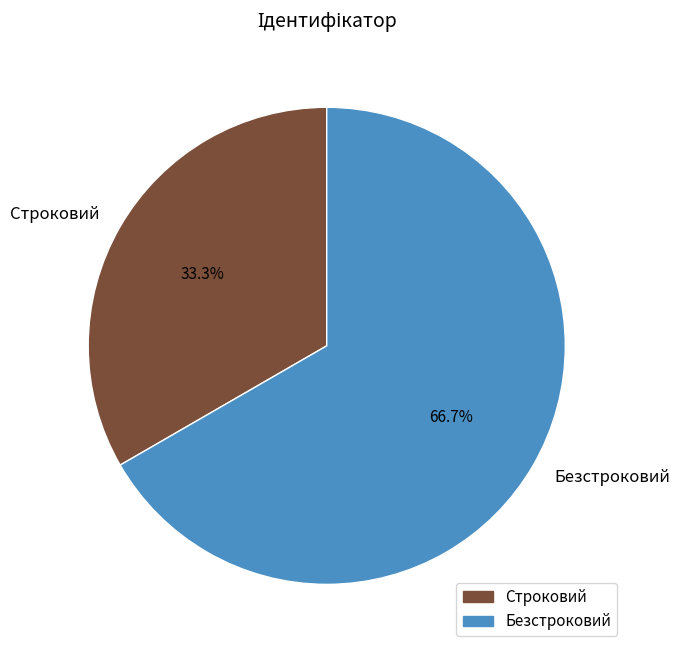

Between Строковий and Безстроковий, which is larger?

Безстроковий